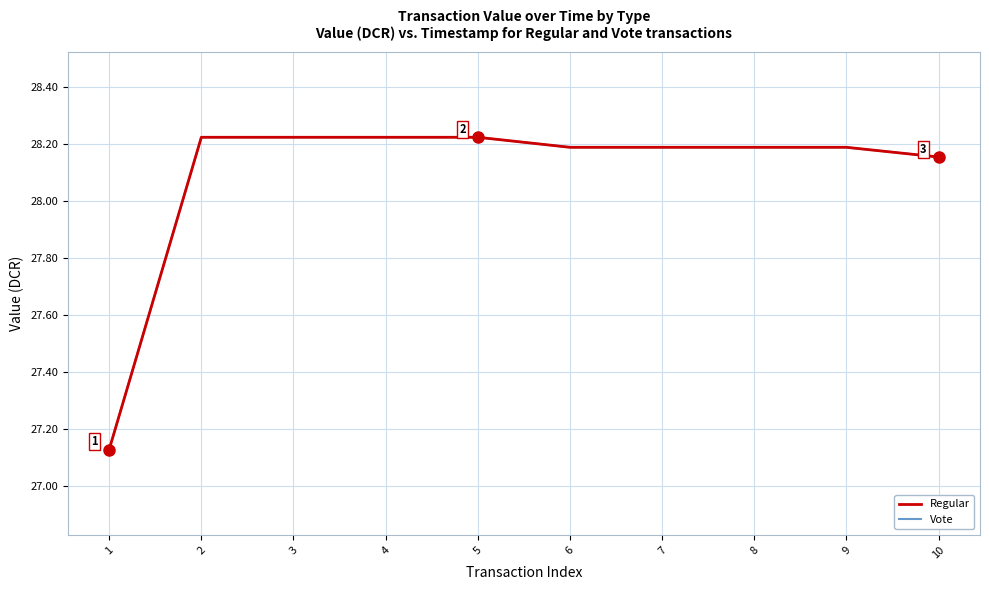

Read the Regular value at 9.

28.2